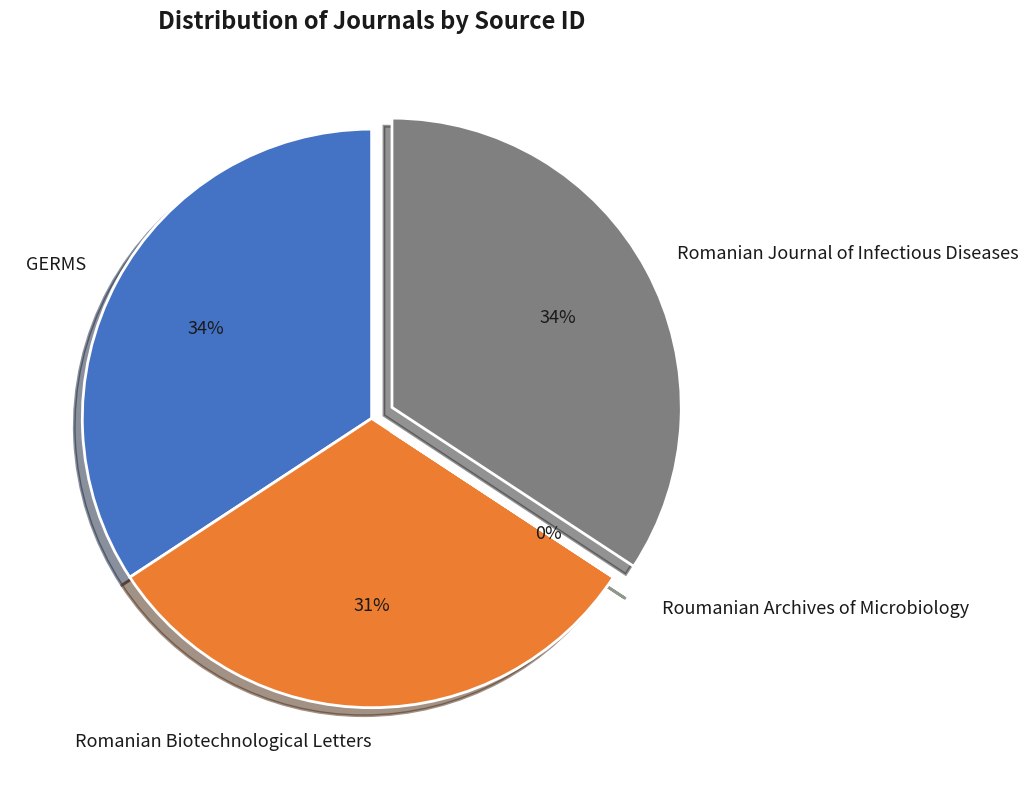

True or false: Romanian Journal of Infectious Diseases accounts for 34% of the total.

True